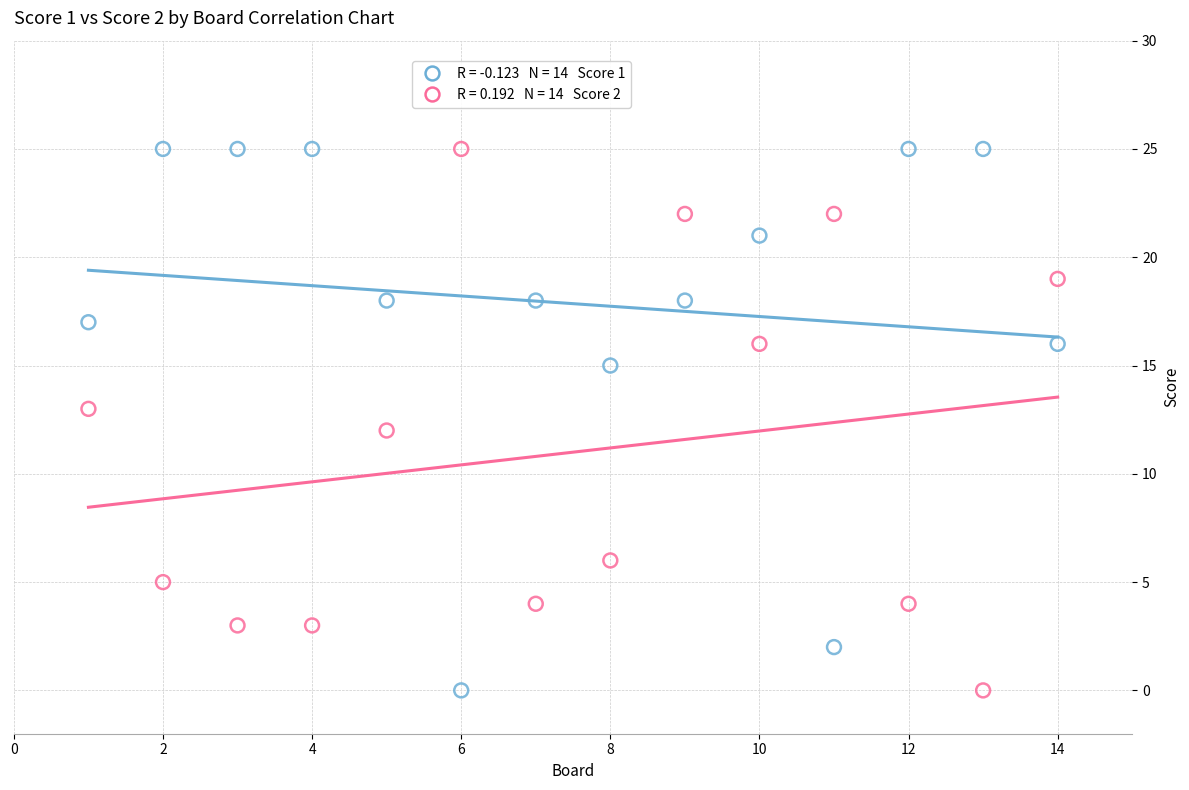

Across all data points, what is the range of X values (max minus min)?

13